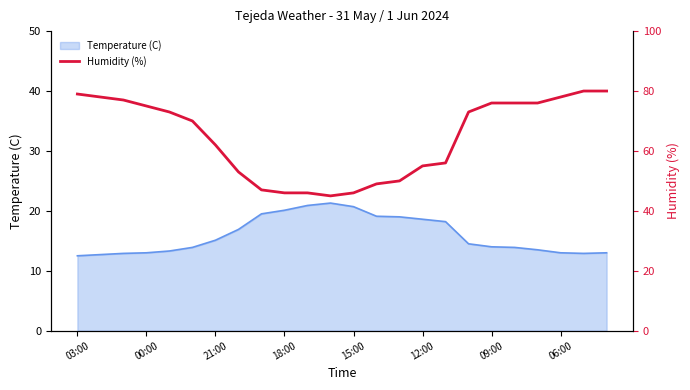

The value of Temperature (C) at 00:00 is 2.6. True or false?

False